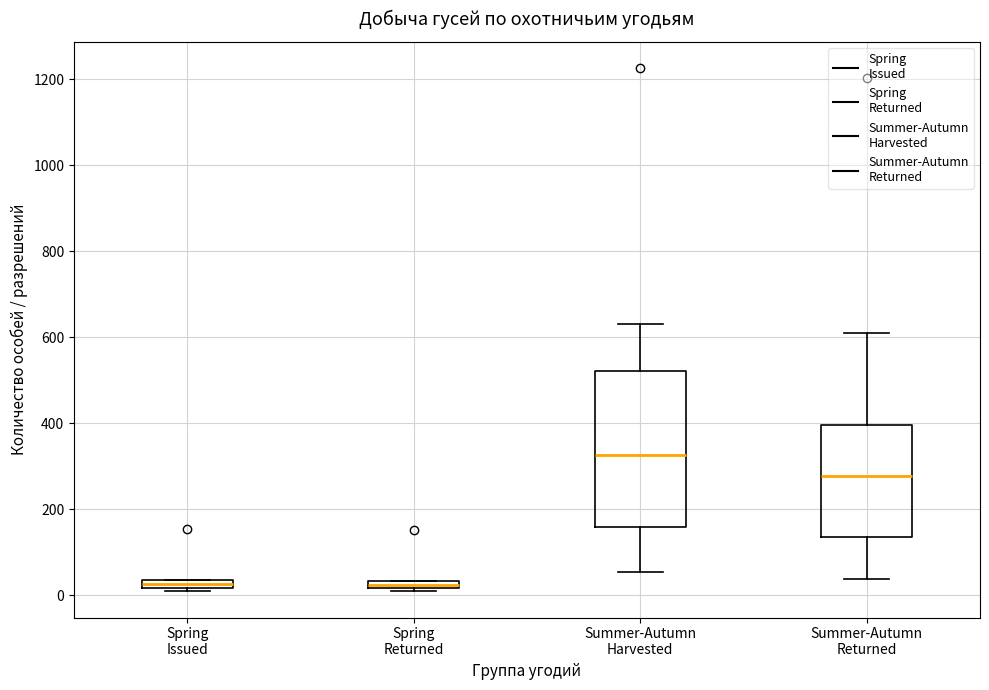

Where is the upper edge of the box for Summer-Autumn Returned on the y-axis? The values are not printed on the chart, so give them approximately, as read against the axis.

400